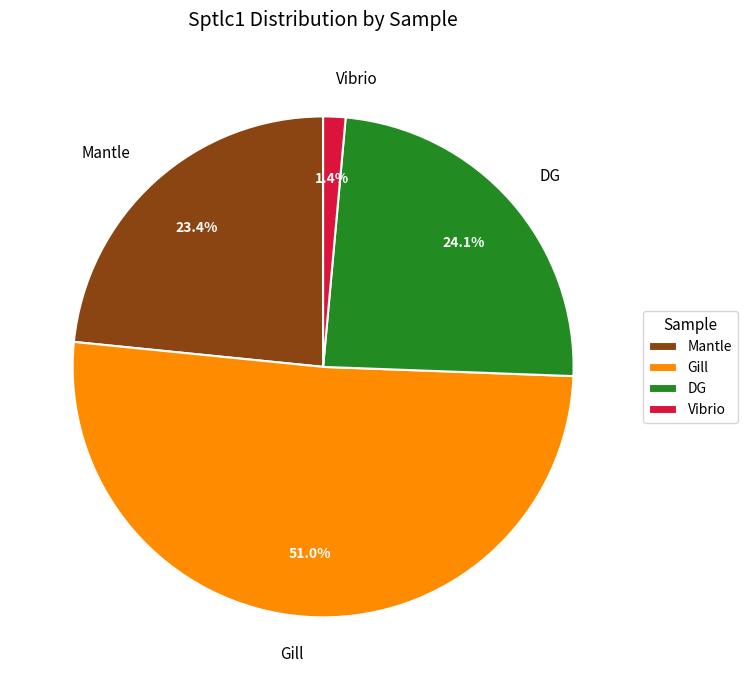

To the nearest percent, what is the difference between the largest and smallest slice percentages?

50%